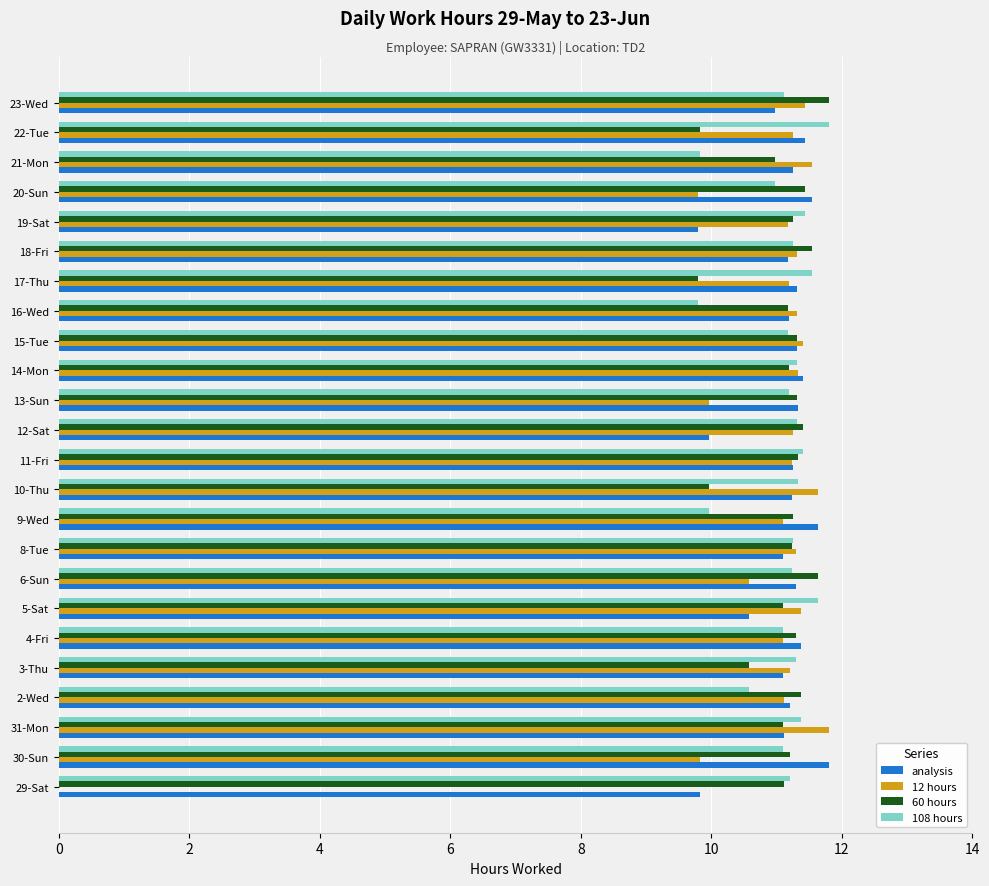

What is the total value across all series at 14-Mon?

45.2